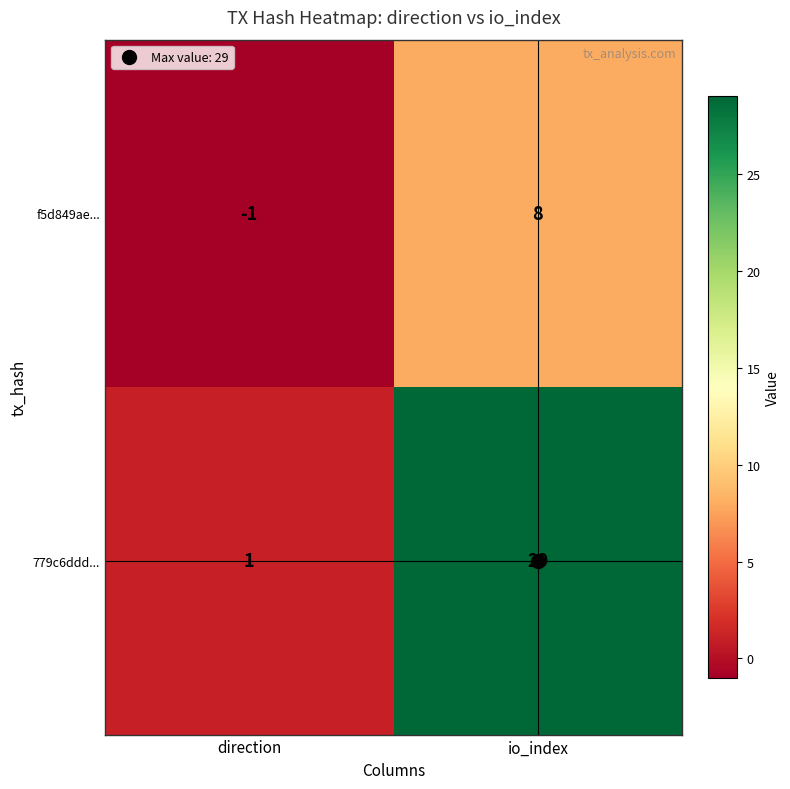

Rank the series by their maximum value, from lowest to highest.

f5d849ae..., 779c6ddd...